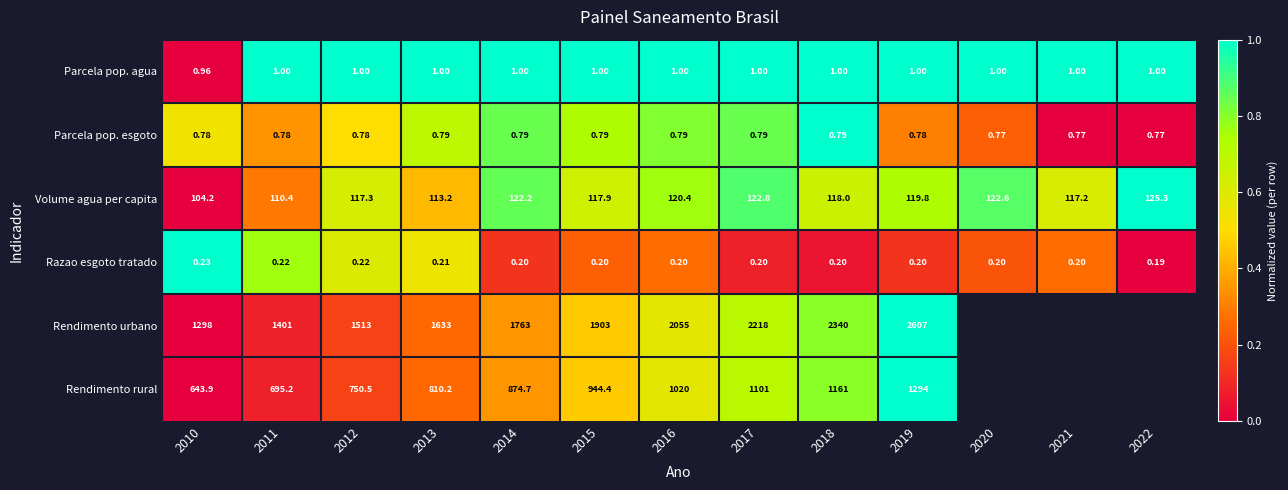

Which has a higher value, 2019 or 2016?

2019